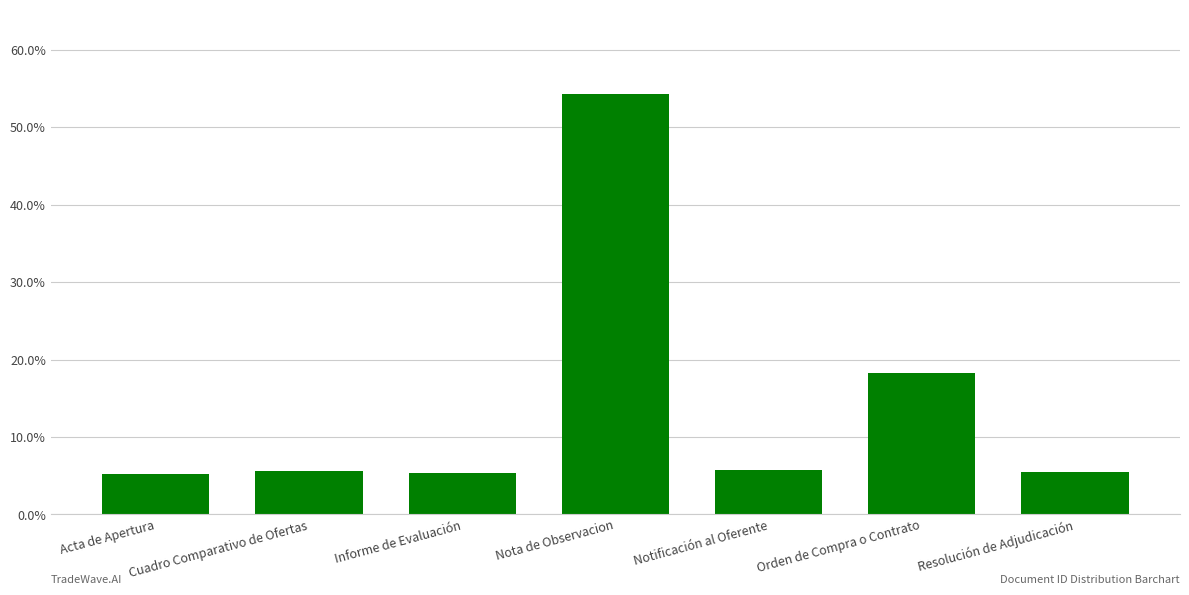

List the labels in order of value, largest first.

Nota de Observacion, Orden de Compra o Contrato, Notificación al Oferente, Cuadro Comparativo de Ofertas, Resolución de Adjudicación, Informe de Evaluación, Acta de Apertura